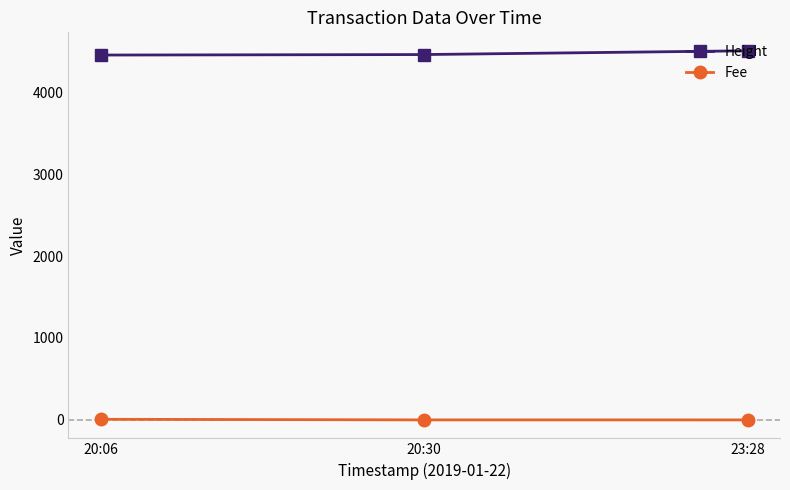

At how many categories does at least one series exceed 4402?

3